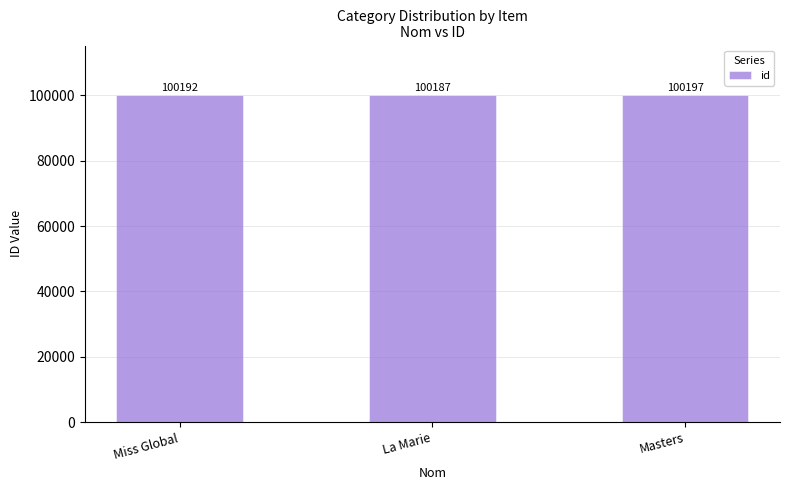

Rank the categories by value from lowest to highest.

La Marie, Miss Global, Masters